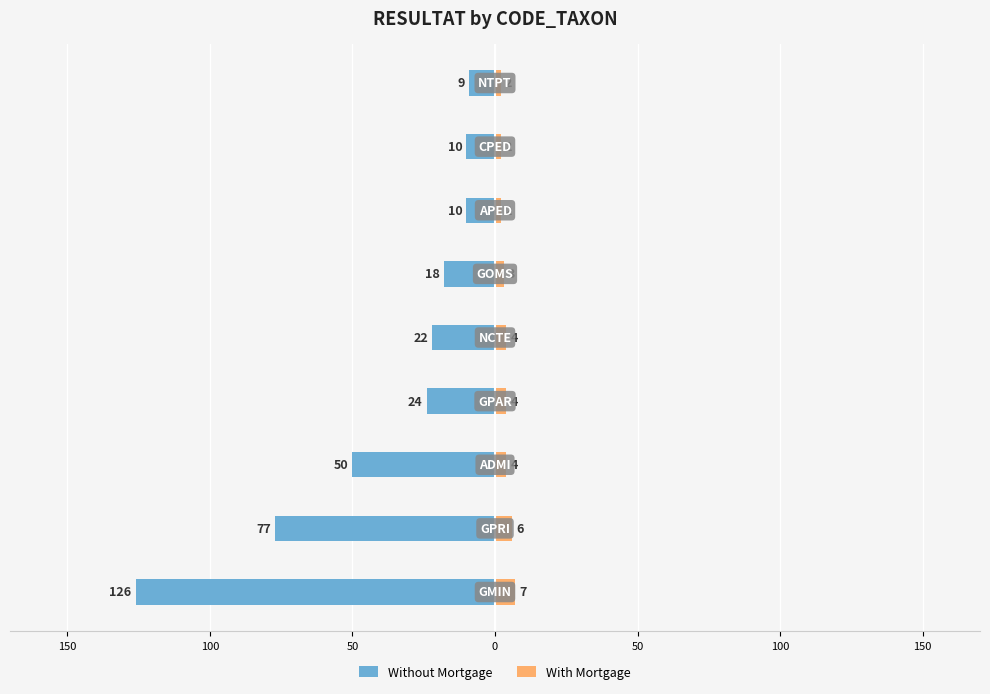

Between 50 and 50, which is larger?

50